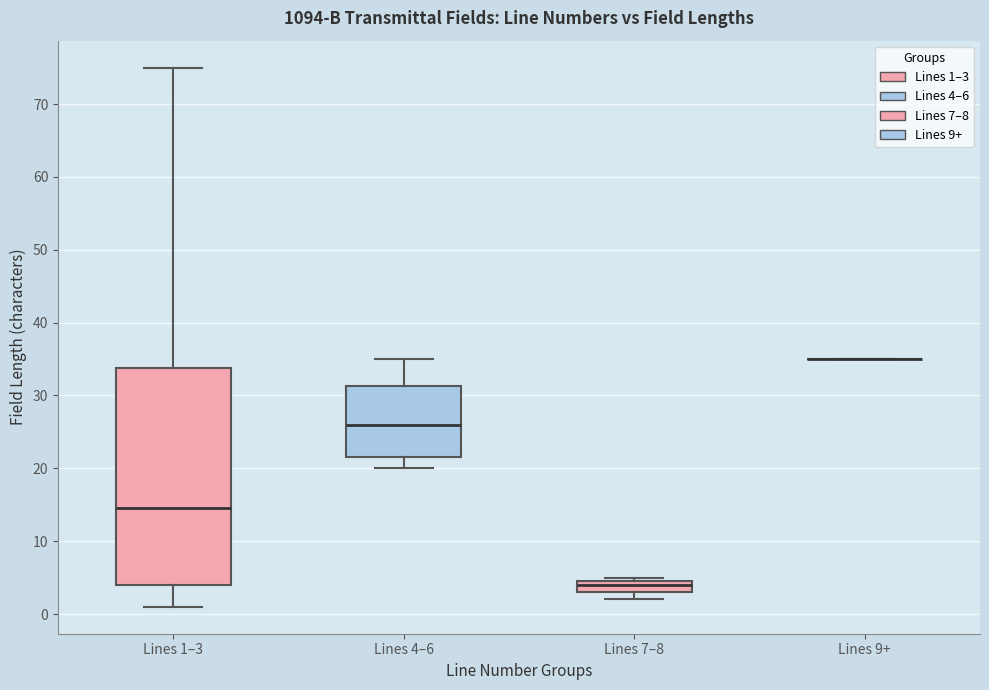

Which box is the tallest, from its lower edge to its upper edge?

Lines 1–3